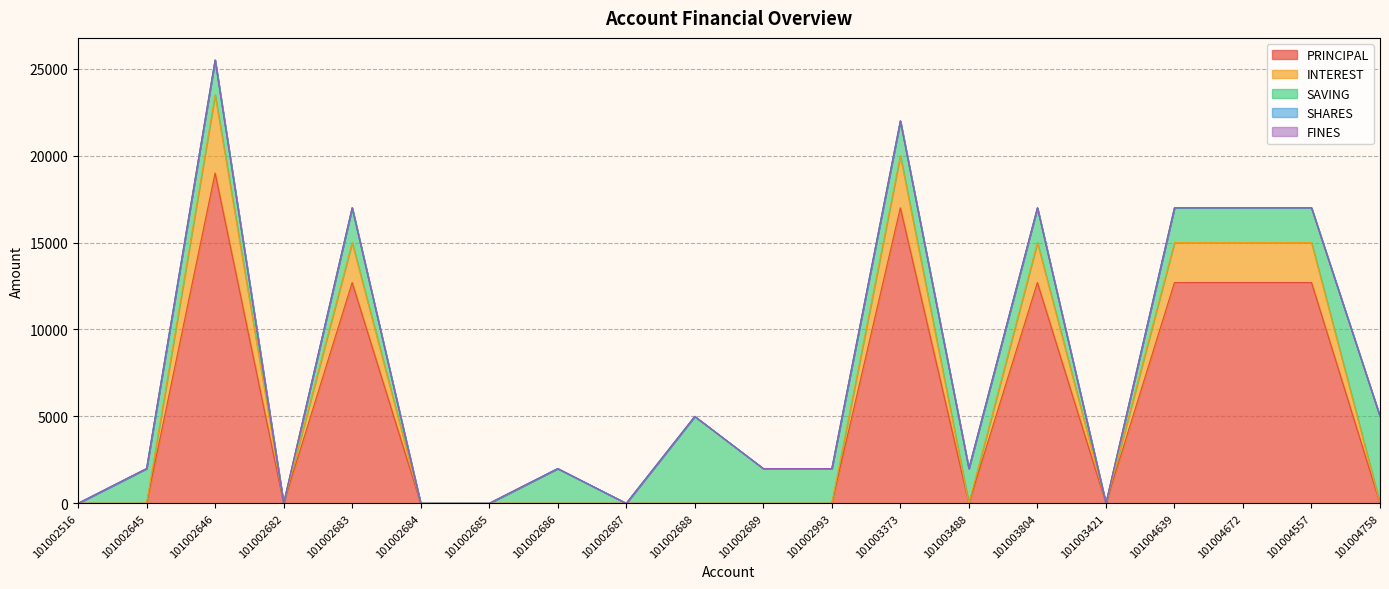

True or false: SHARES has more than 0 points higher than both neighbors.

True